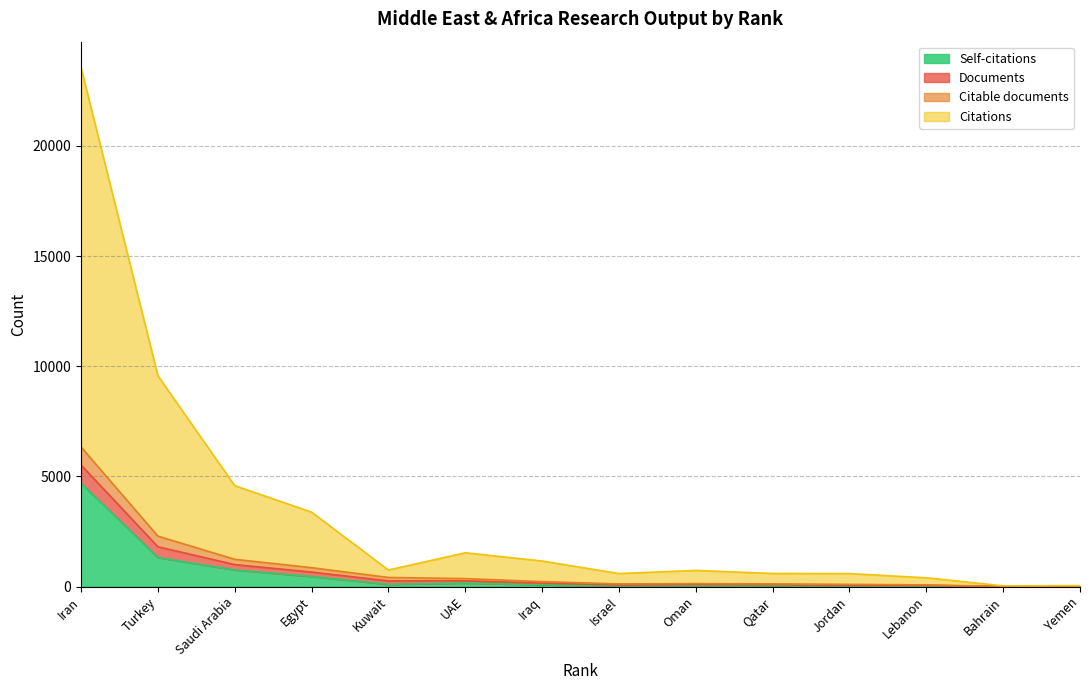

In Citations, how many points are higher than both neighbors (excluding endpoints)?

2